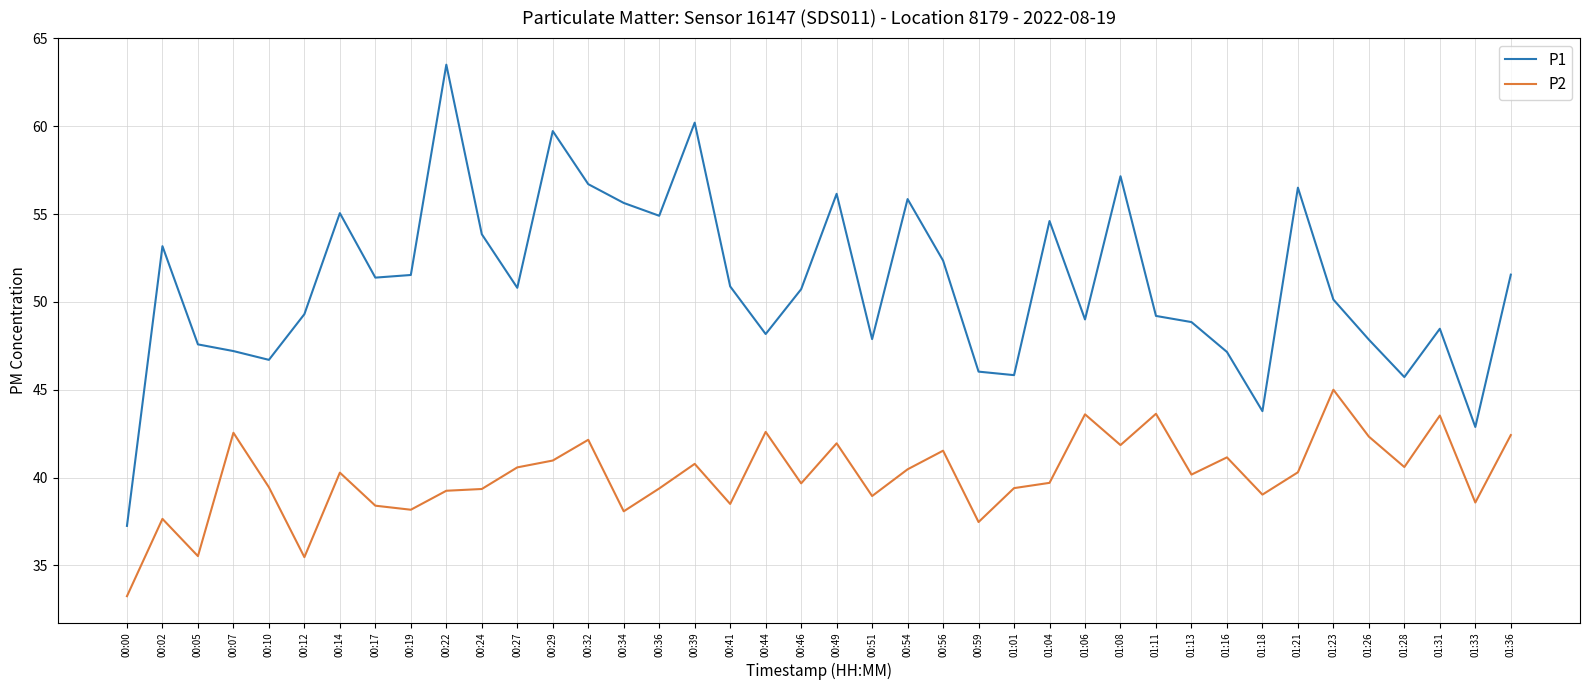

True or false: P1 has more than 0 interior local peaks.

True